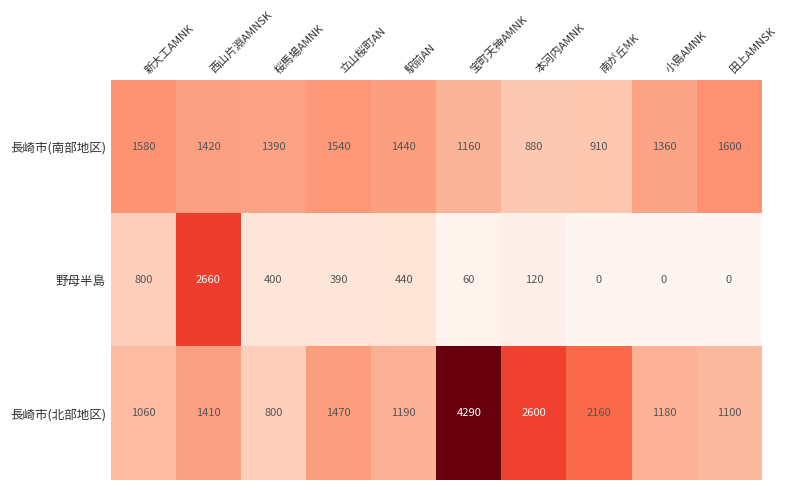

Where does the 野母半島 series first go above 390?

新大工AMNK